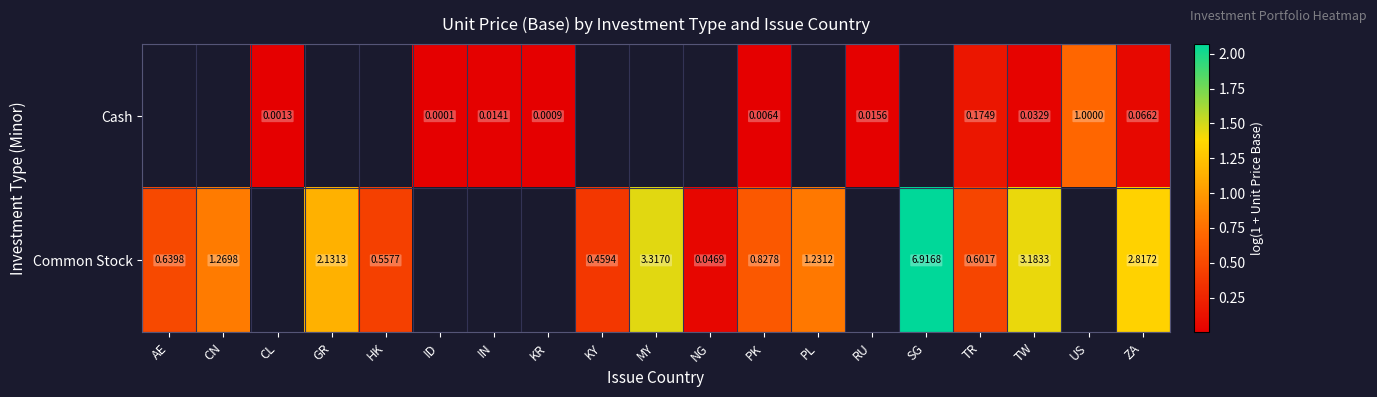

Which has a higher value, TW or PK?

TW